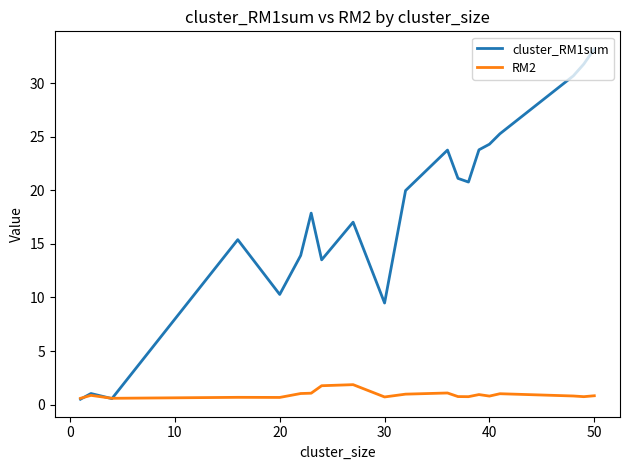

Which series has the largest range (max minus min)?

cluster_RM1sum